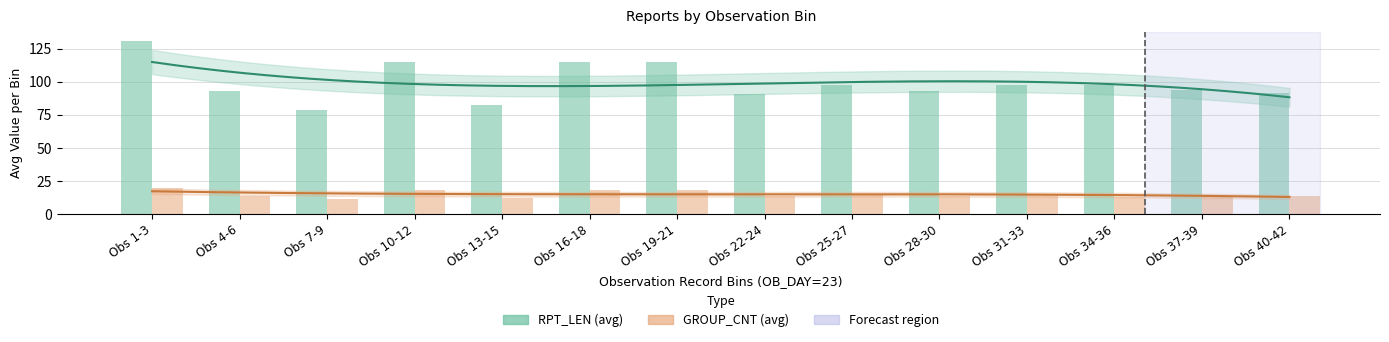

The RPT_LEN (avg) series shows 97.7 at Obs 25-27. True or false?

True